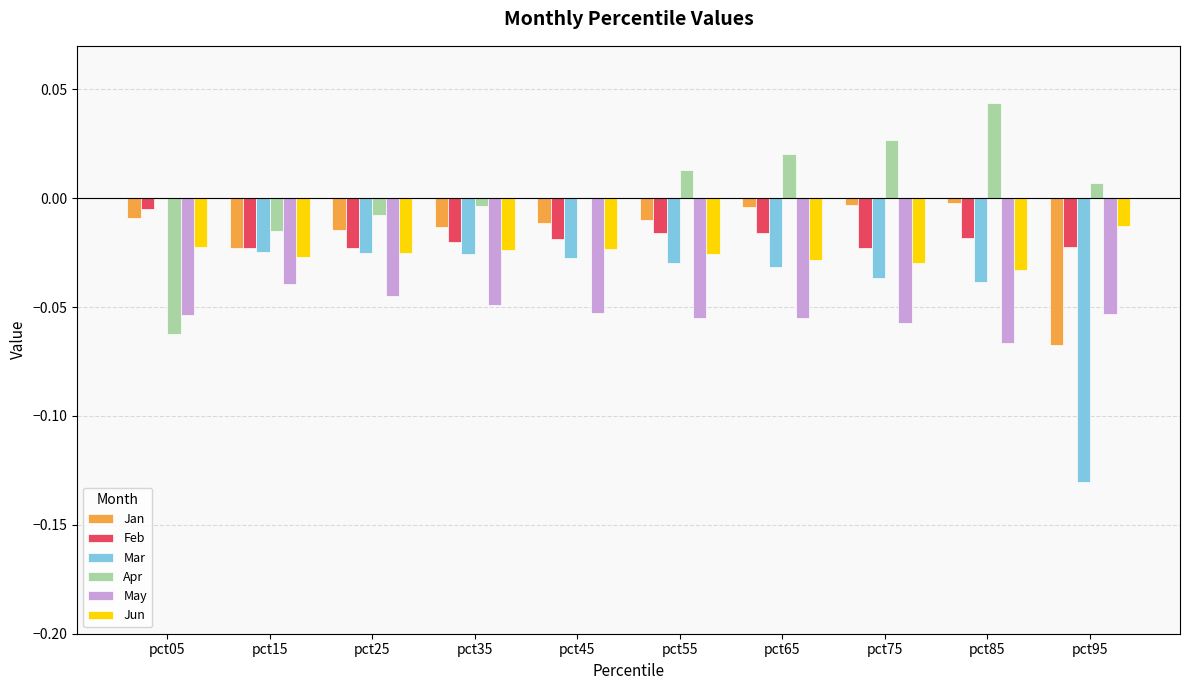

The value of Jan at pct25 is -0.0. True or false?

True